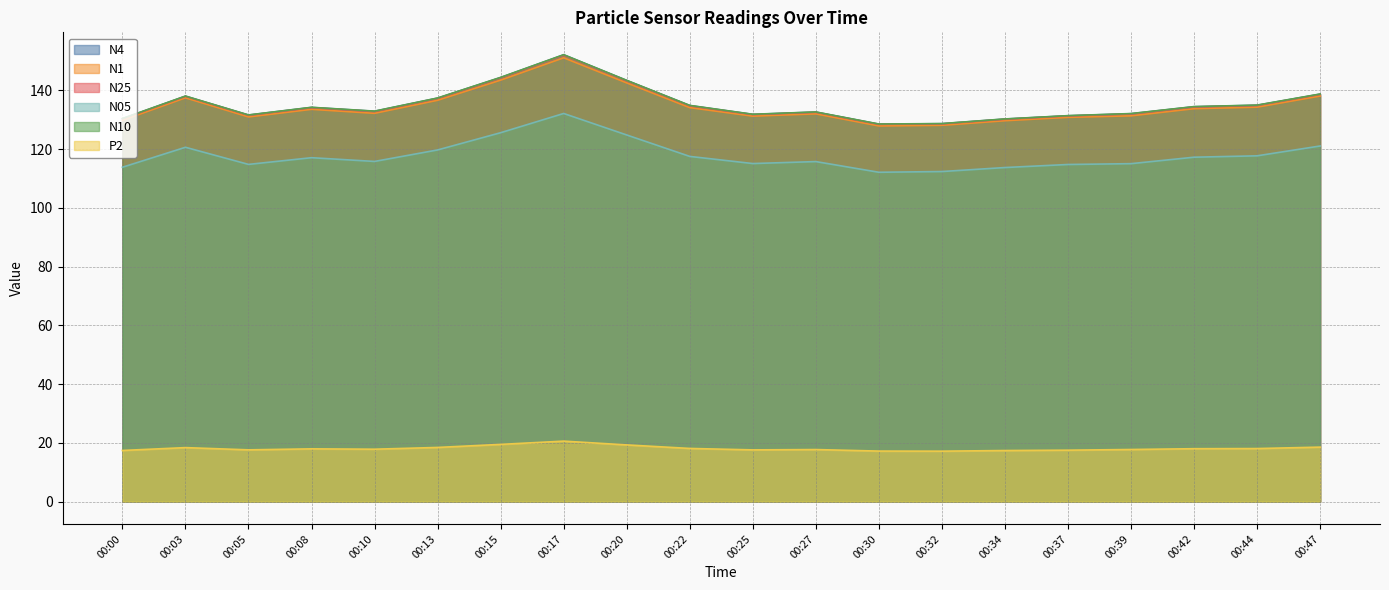

True or false: N25 and N10 intersect in this chart.

False